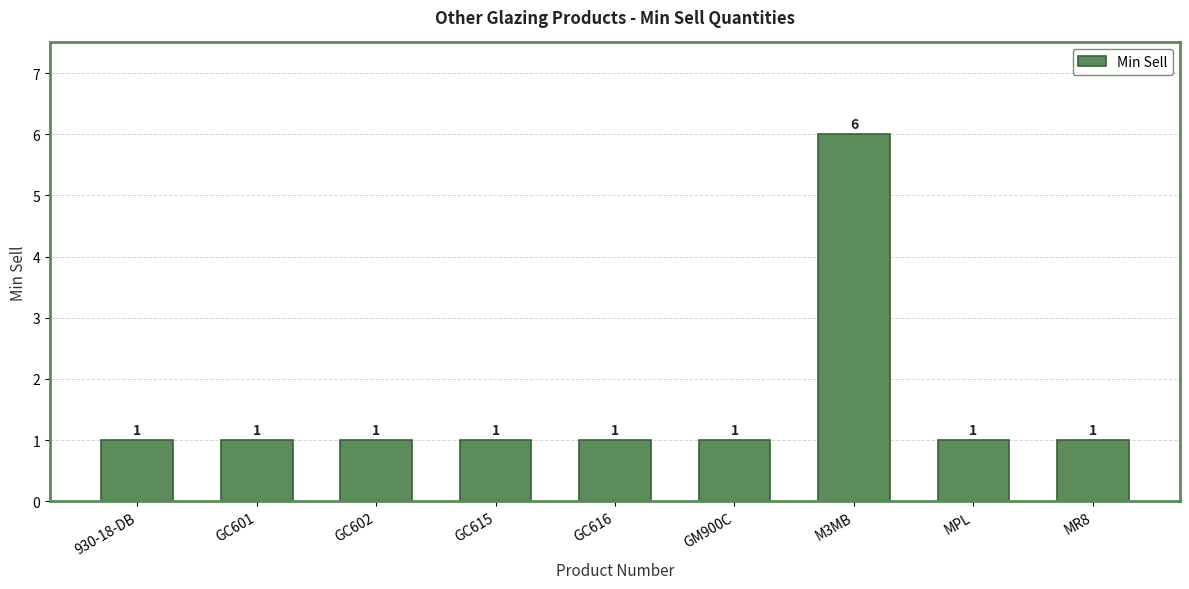

At which category does the chart reach its peak across all series?

M3MB